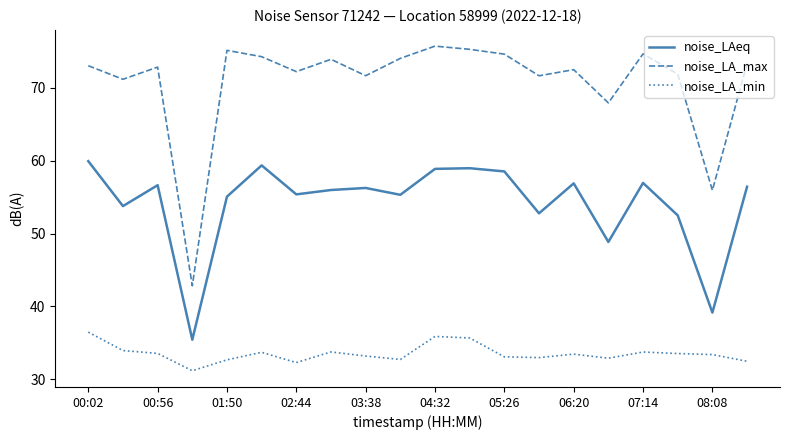

True or false: noise_LA_max and noise_LAeq intersect in this chart.

False